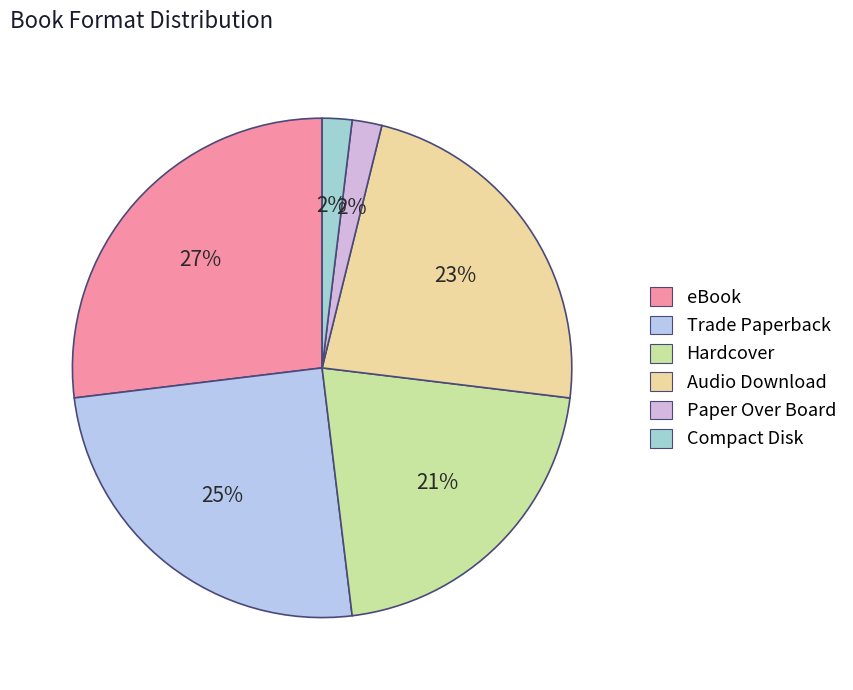

True or false: eBook accounts for 27% of the total.

True